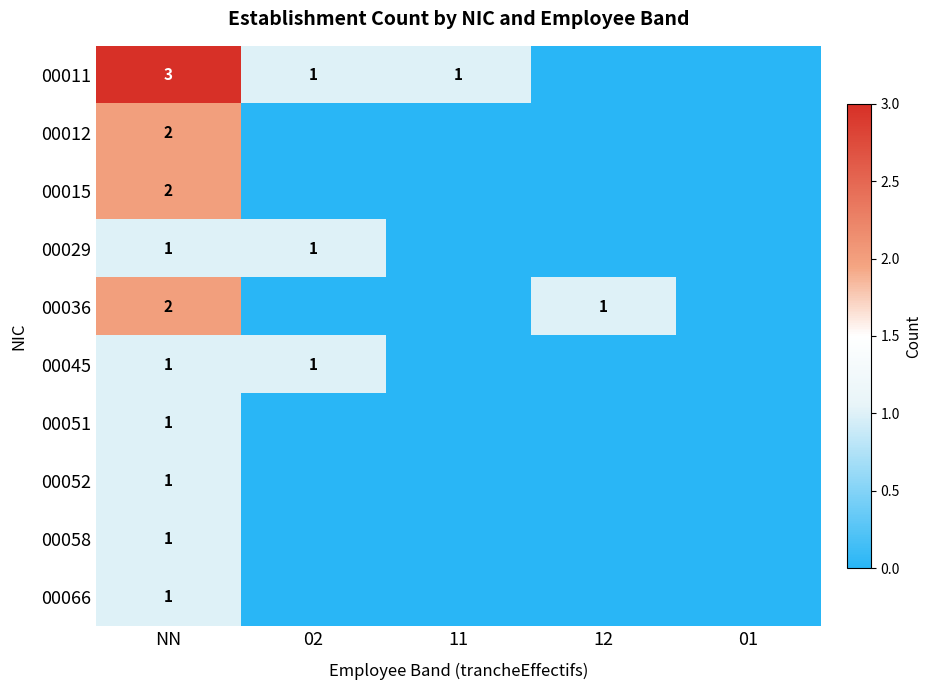

Is it true that 00036 equals 0 at 11?

True